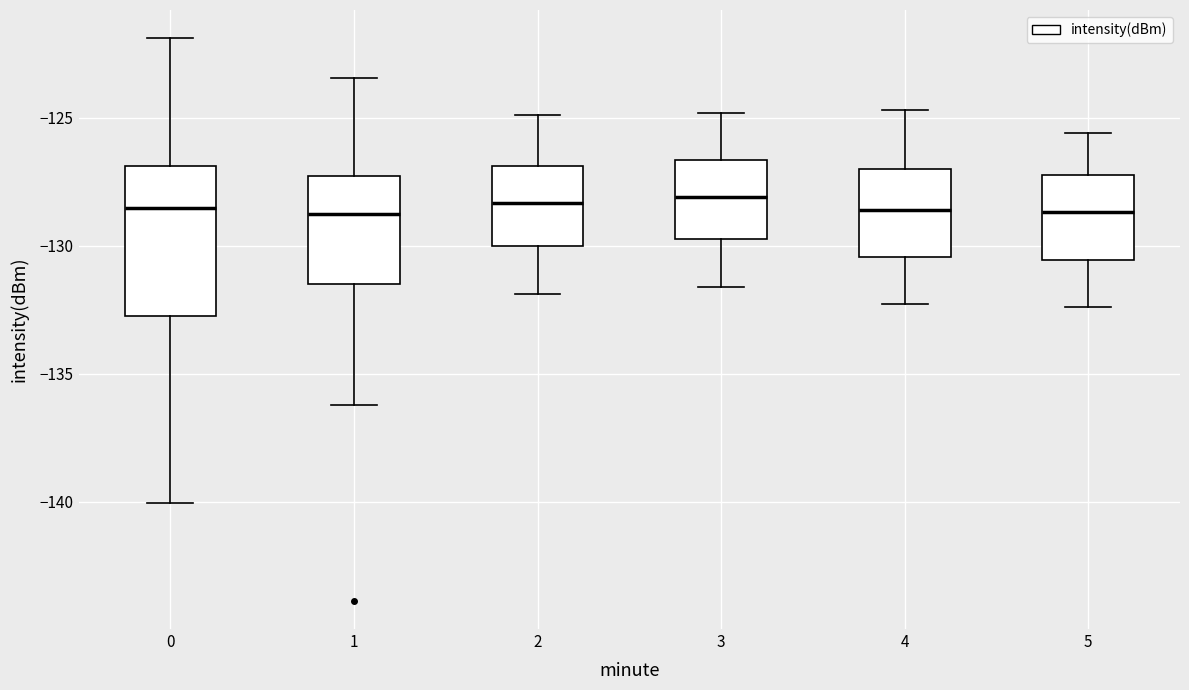

Reading left to right, transcribe this box plot: for each box, give where its median line is, the range the box spans, and where its two whiskers end, as read against the y-axis. The values are not printed on the chart, so give them approximately, as read against the axis.

0: median -128.5, box -133.0 to -127.0, whiskers -140.0 to -122.0
1: median -129.0, box -131.5 to -127.5, whiskers -136.0 to -123.5
2: median -128.5, box -130.0 to -127.0, whiskers -132.0 to -125.0
3: median -128.0, box -129.5 to -126.5, whiskers -131.5 to -125.0
4: median -128.5, box -130.5 to -127.0, whiskers -132.5 to -124.5
5: median -128.5, box -130.5 to -127.0, whiskers -132.5 to -125.5